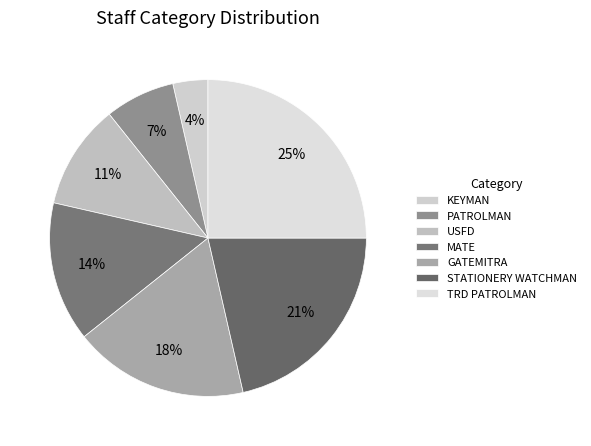

Is it true that KEYMAN is 1% of the pie?

False